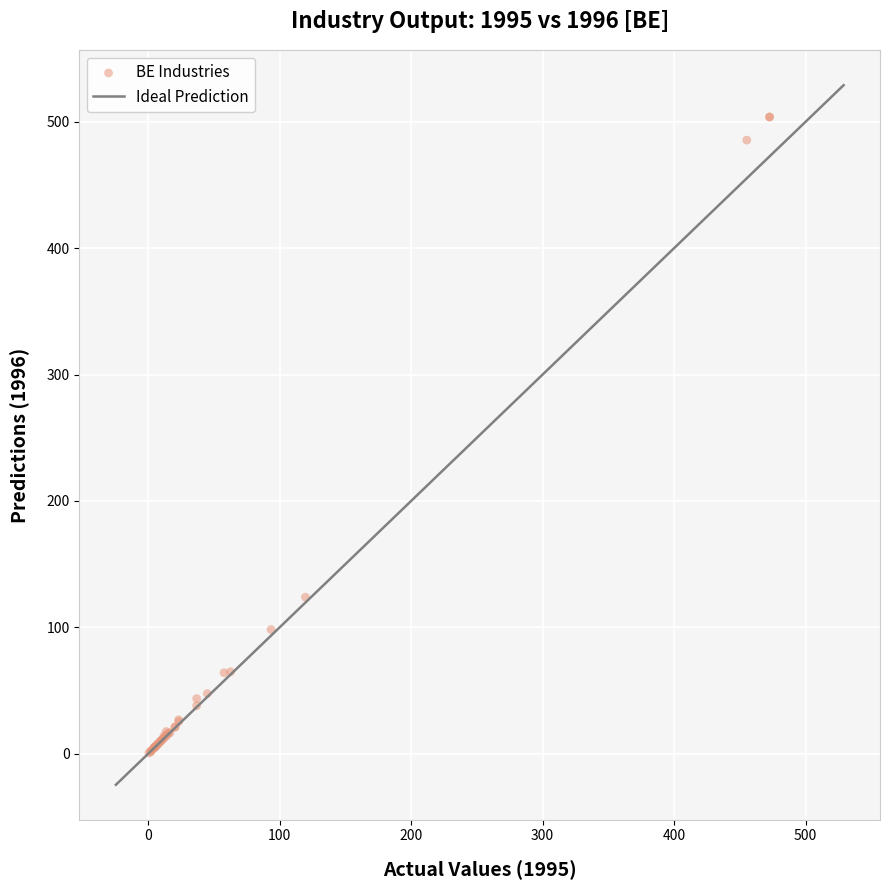

What Y value in the scatter plot is closest to 252?

123.8